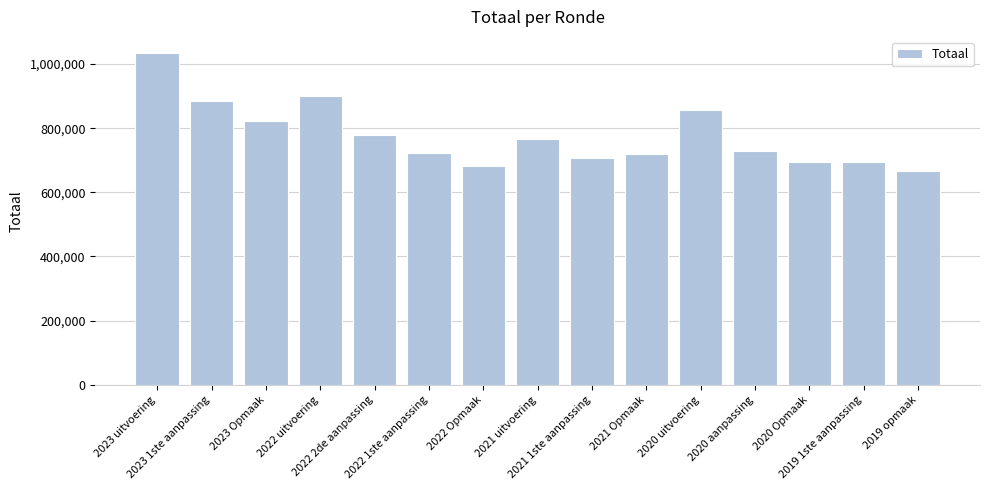

How many categories are shown in the chart?

15